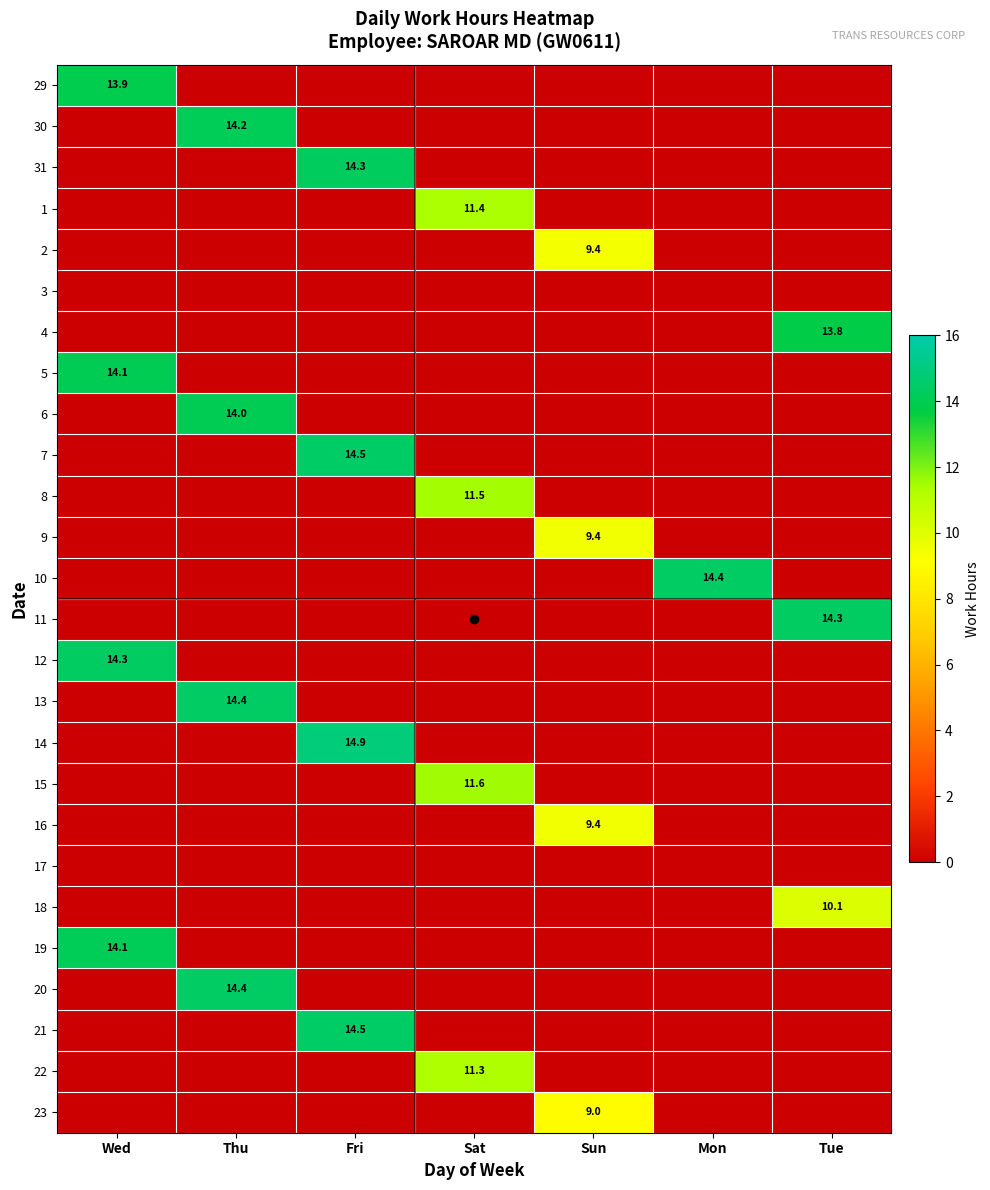

Which category has the highest value in the 2 series?

Sun